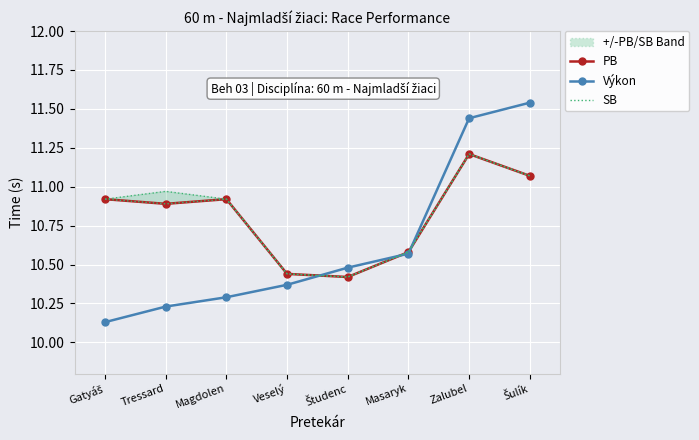

What is the value of the SB point at the 4th from the left?

10.4